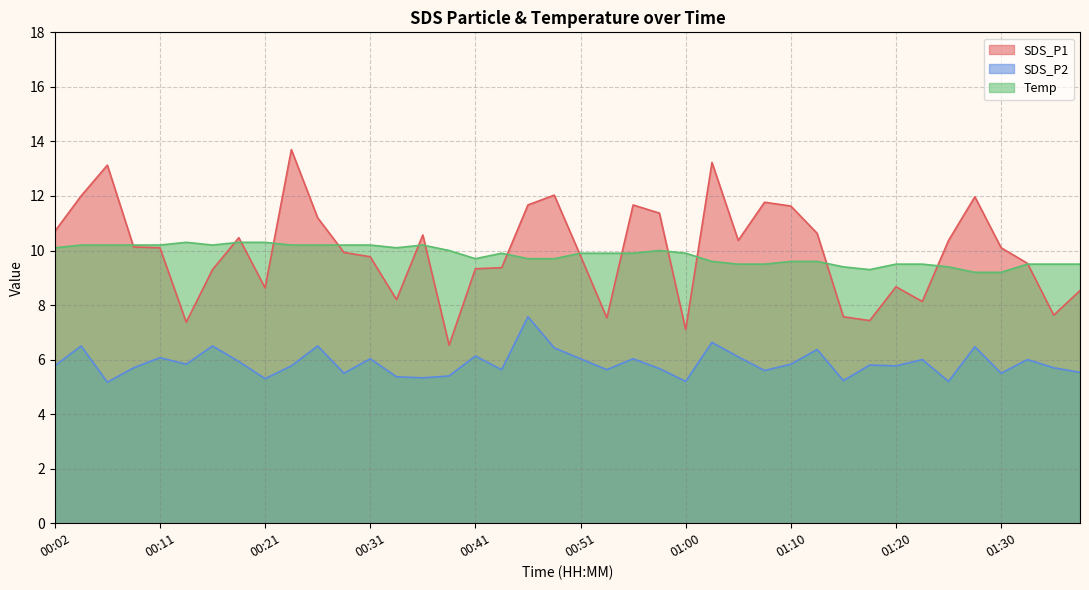

How many series are shown in this chart?

3